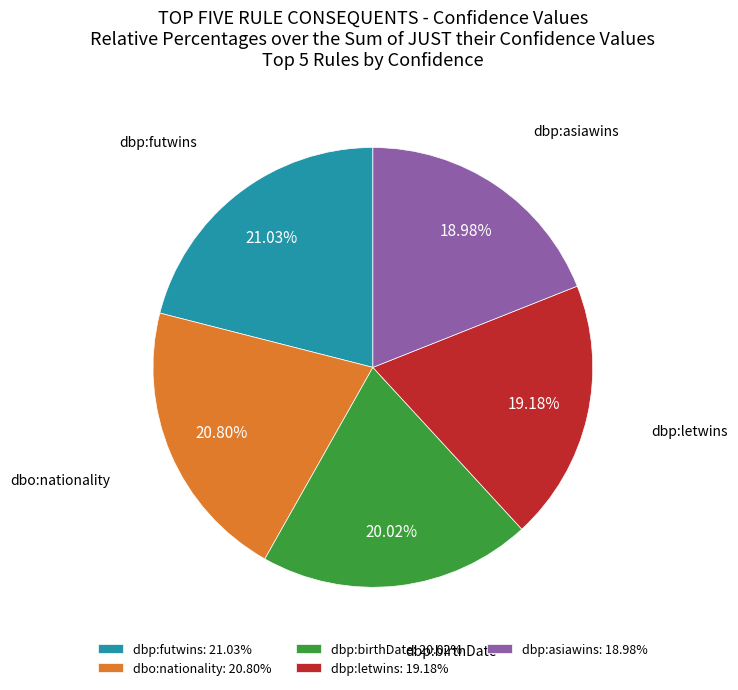

How many segments does this pie chart have?

5